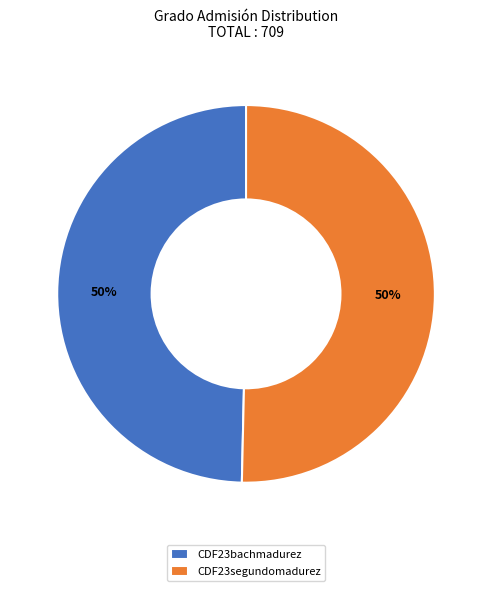

Do CDF23segundomadurez and CDF23bachmadurez together represent more than half of the pie?

Yes